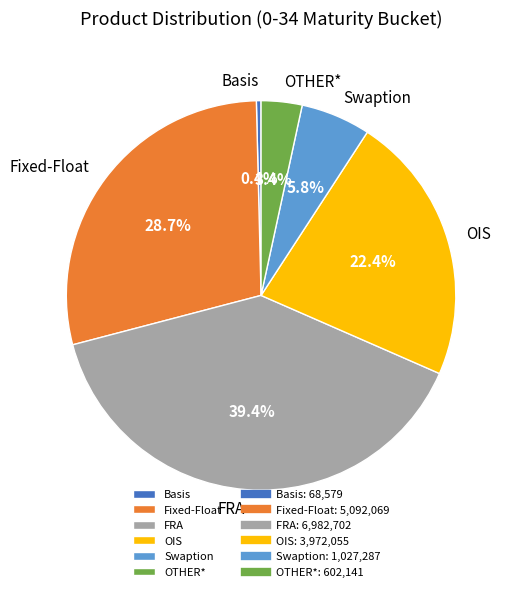

Is there any slice that represents more than half of the pie?

No